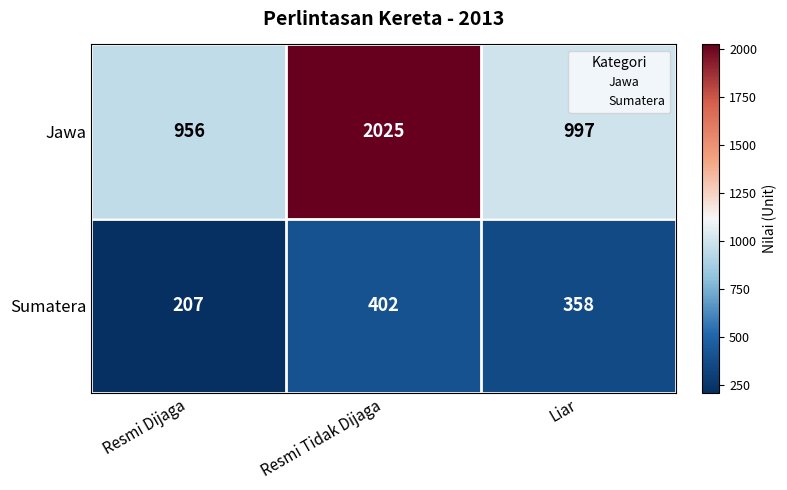

What is the difference between the highest and lowest values at Liar?

639